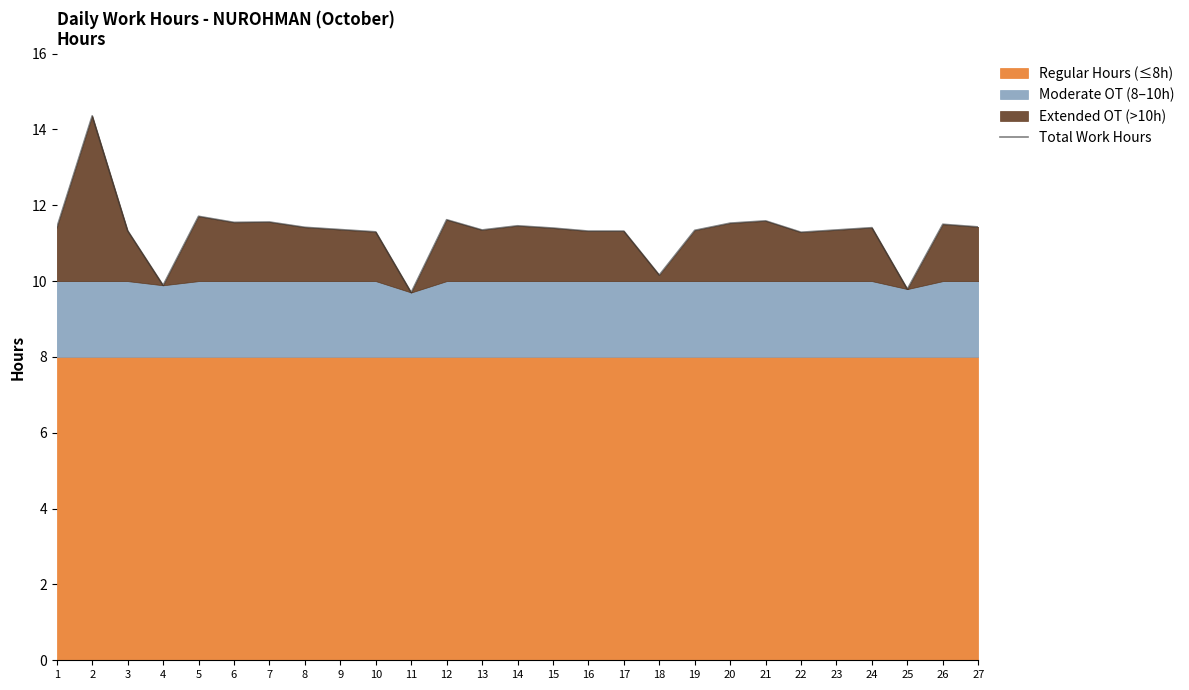

Reading left to right, list all the values displayed in this chart.

11.4	14.4	11.3	9.9	11.7	11.6	11.6	11.4	11.4	11.3	9.7	11.6	11.3	11.5	11.4	11.3	11.3	10.2	11.3	11.5	11.6	11.3	11.3	11.4	9.8	11.5	11.4